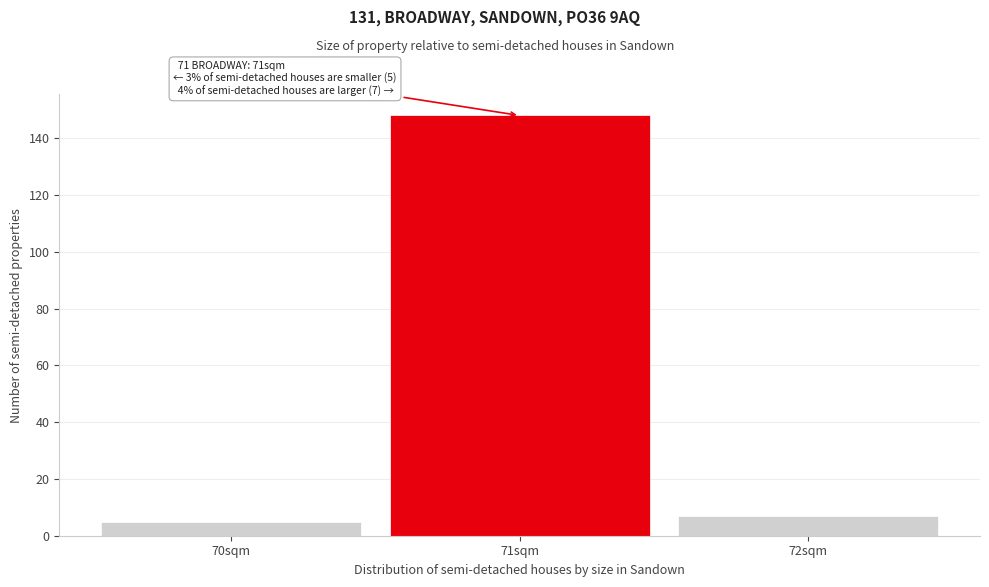

Which range on the x-axis has the tallest bar?

70.5 to 71.5